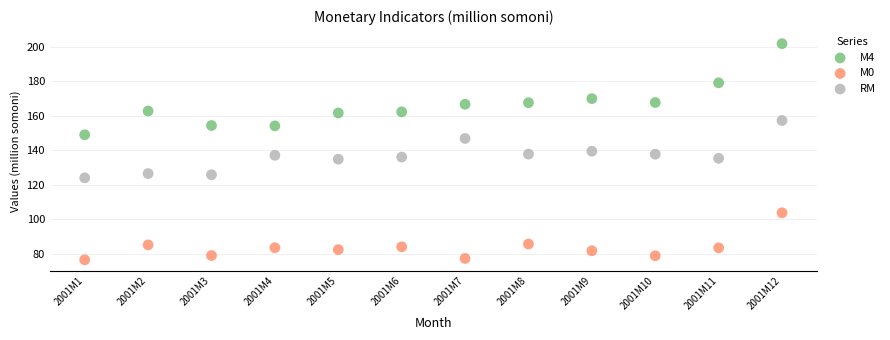

Which series has the largest Y range (max minus min)?

М4